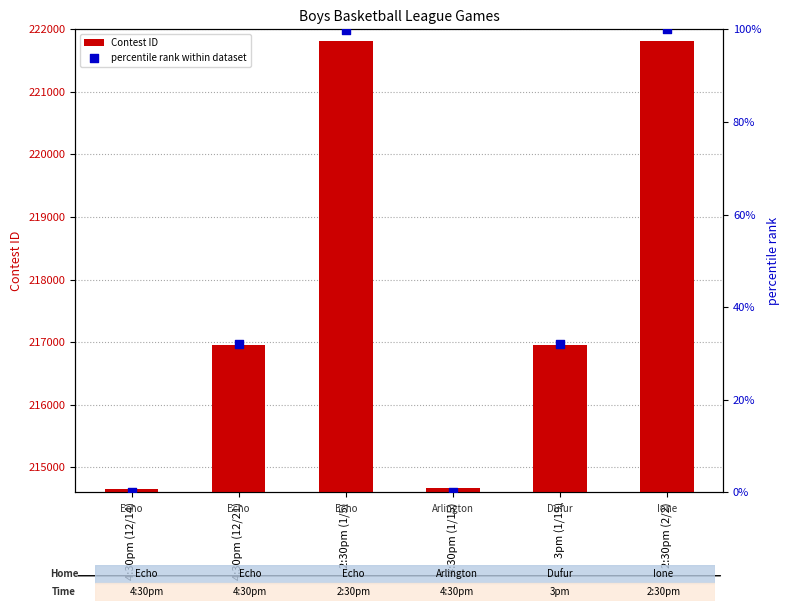

At how many categories does at least one series exceed 79383?

6